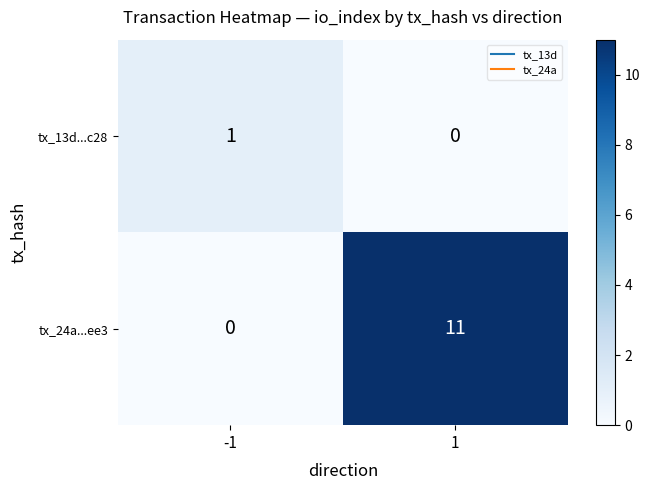

What is the difference between the highest and lowest values at 1?

11